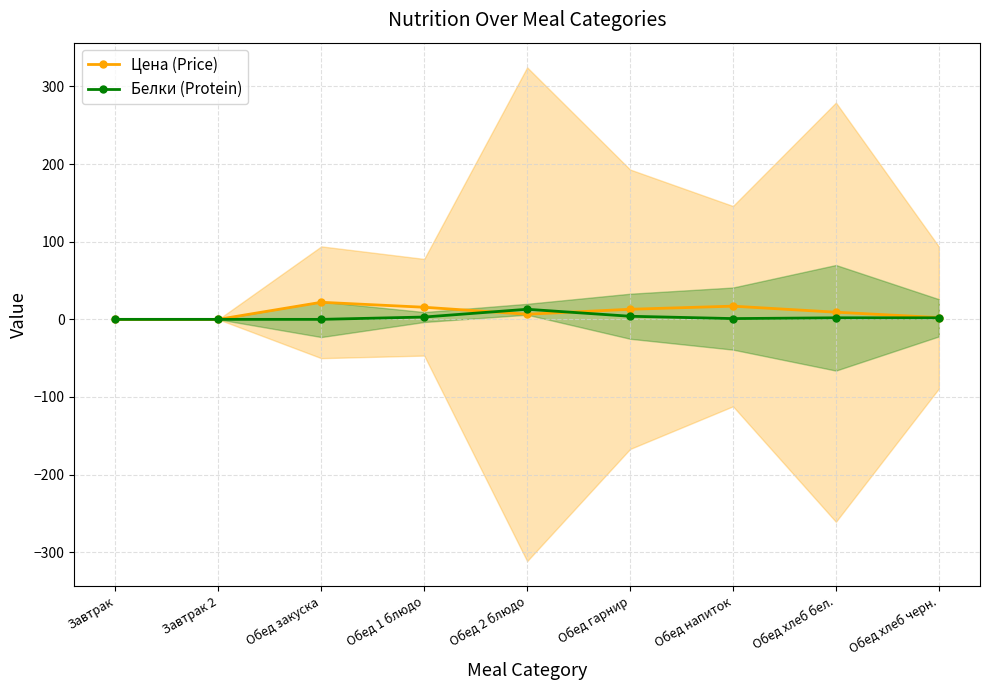

What is the label of the 5th point from the left?

Обед 2 блюдо